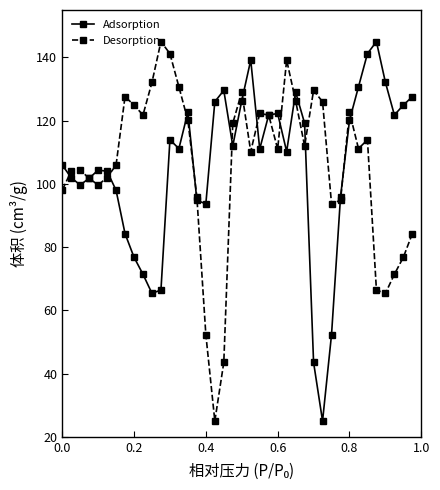

What is the average value of the Desorption series?

105.6